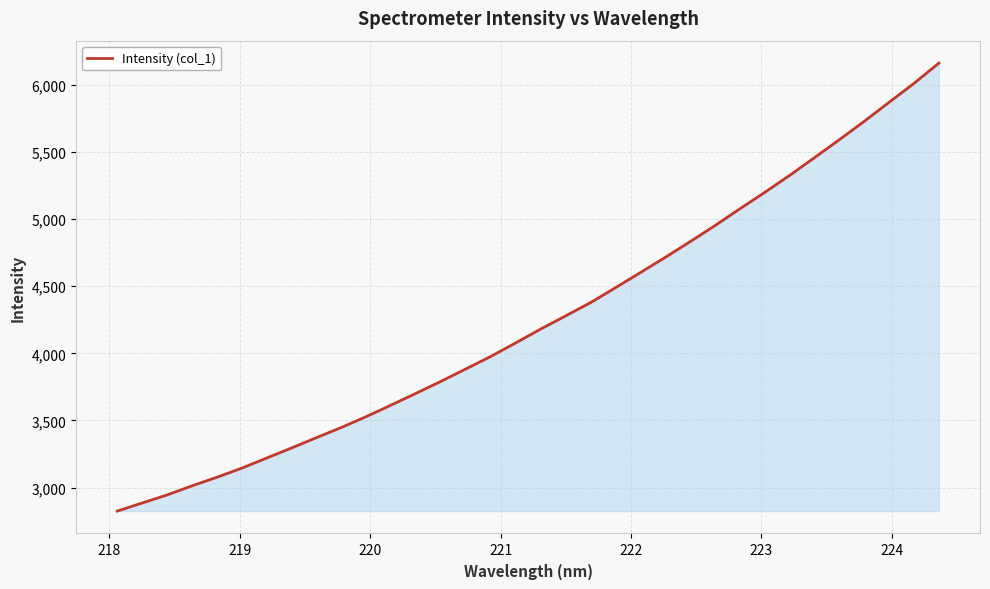

What is the difference between the maximum and minimum values?

3334.5